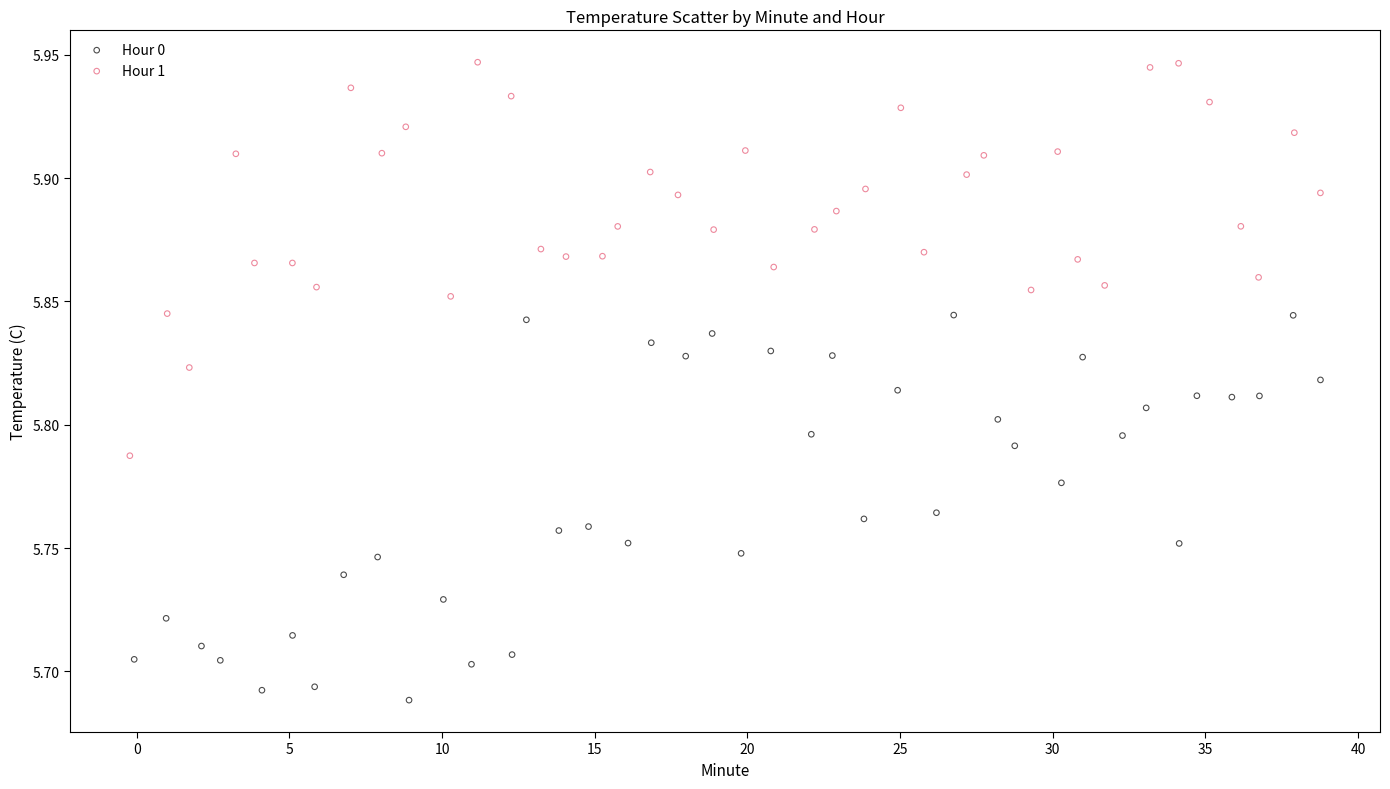

Which series reaches the minimum Y coordinate?

Hour 0